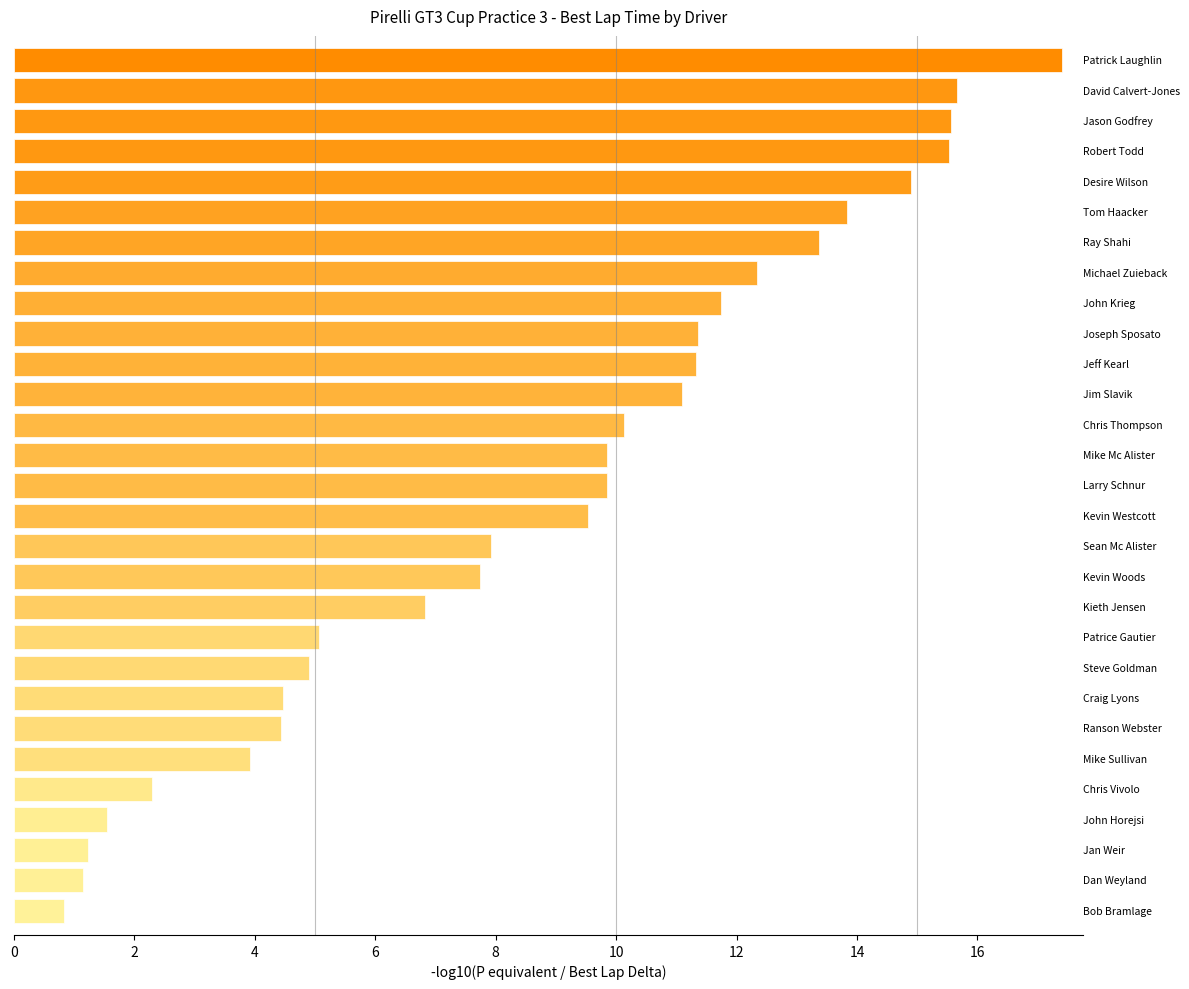

What is the minimum value shown in the chart?

0.8